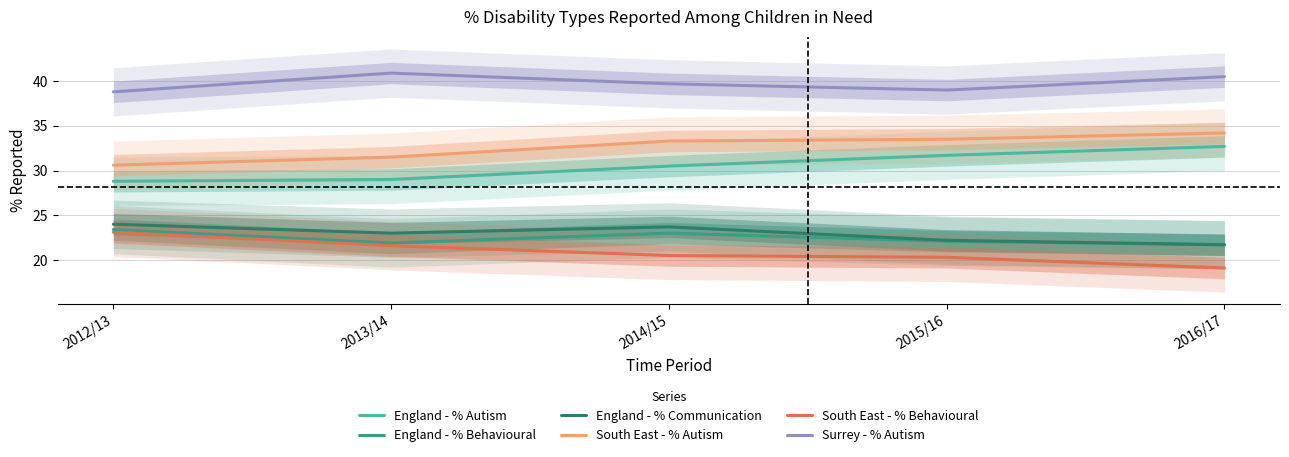

True or false: England - % Behavioural and South East - % Autism intersect in this chart.

False